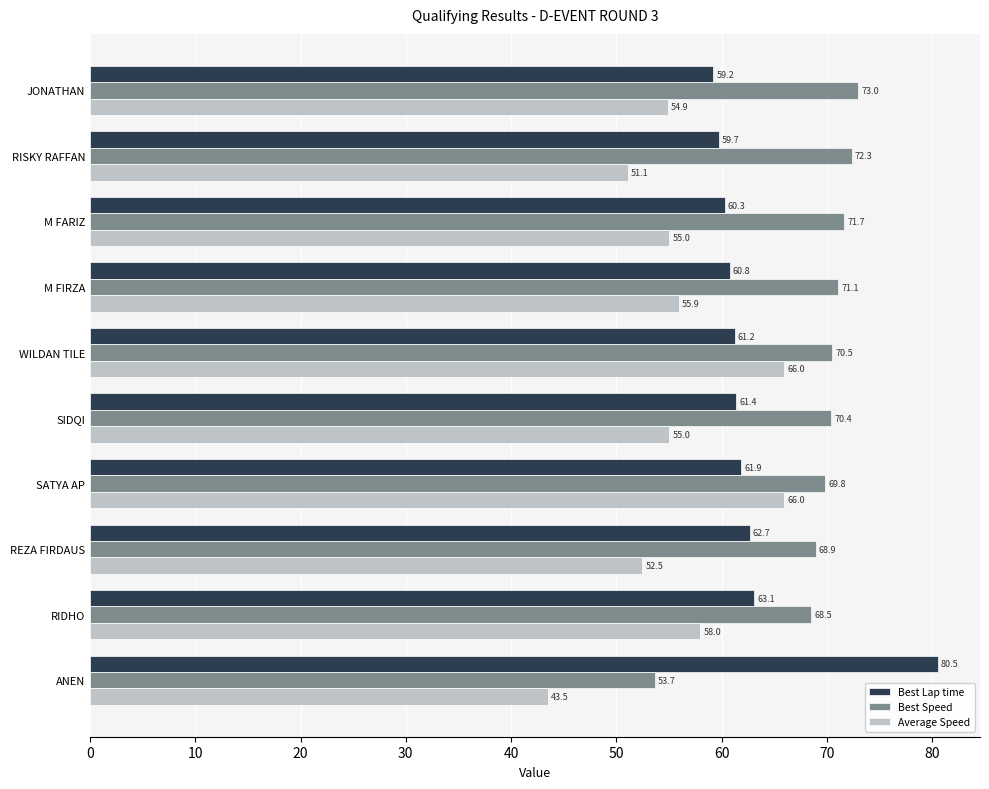

True or false: Best Speed has a value of 126.6 at JONATHAN.

False